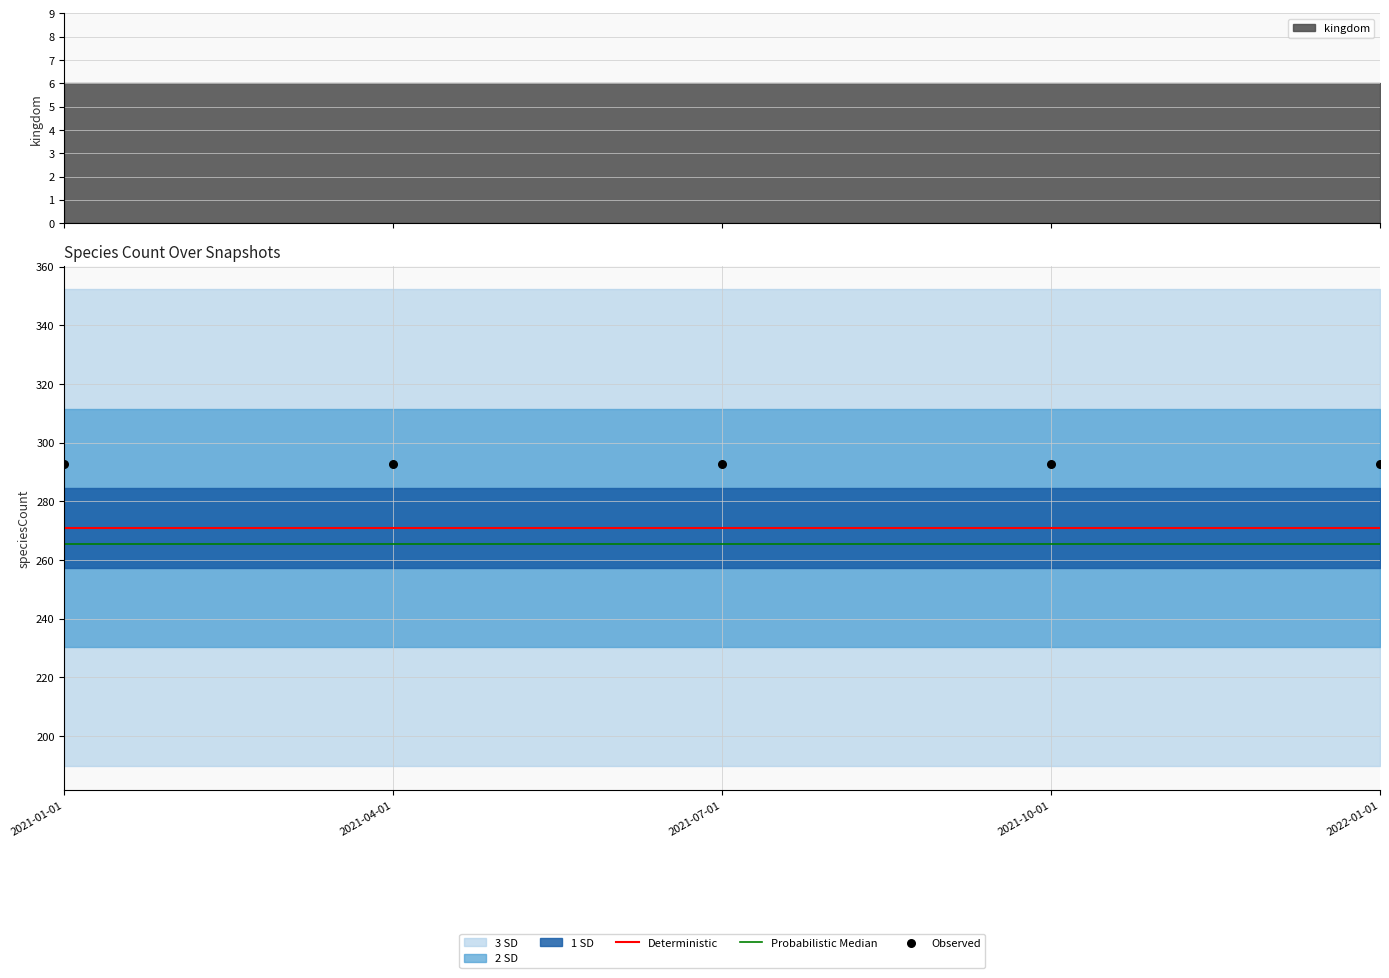

Which series has the largest total across all categories?

Observed